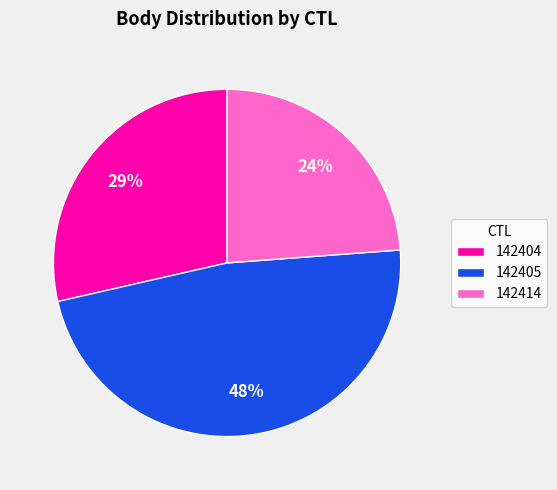

What is the largest slice in the pie chart?

142405